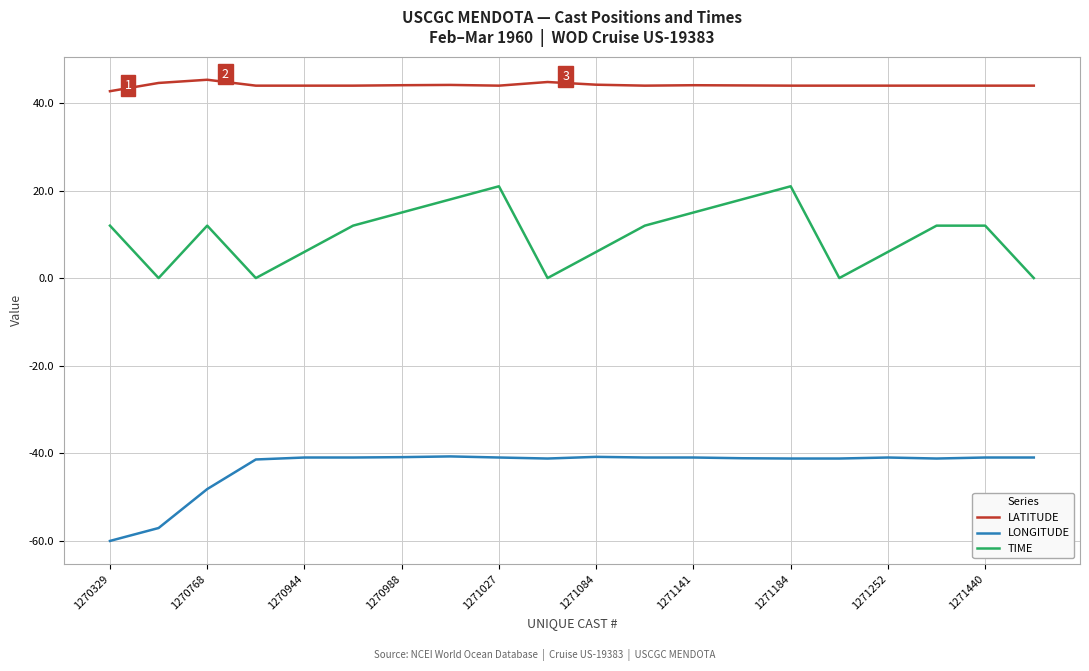

What is the difference between the maximum and minimum values in the TIME series?

21.0